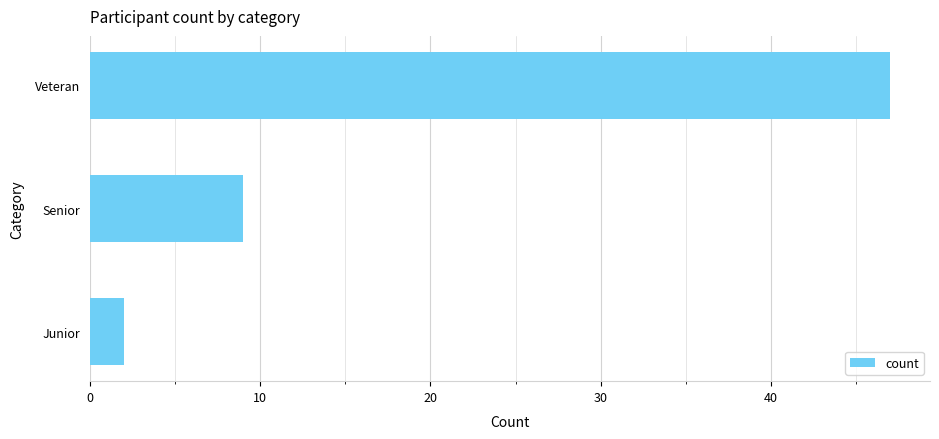

What is the change in value from Veteran to Junior?

-45